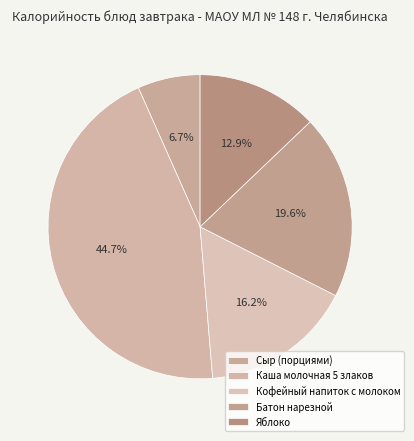

What percentage do Яблоко and Батон нарезной together represent?

32.5%